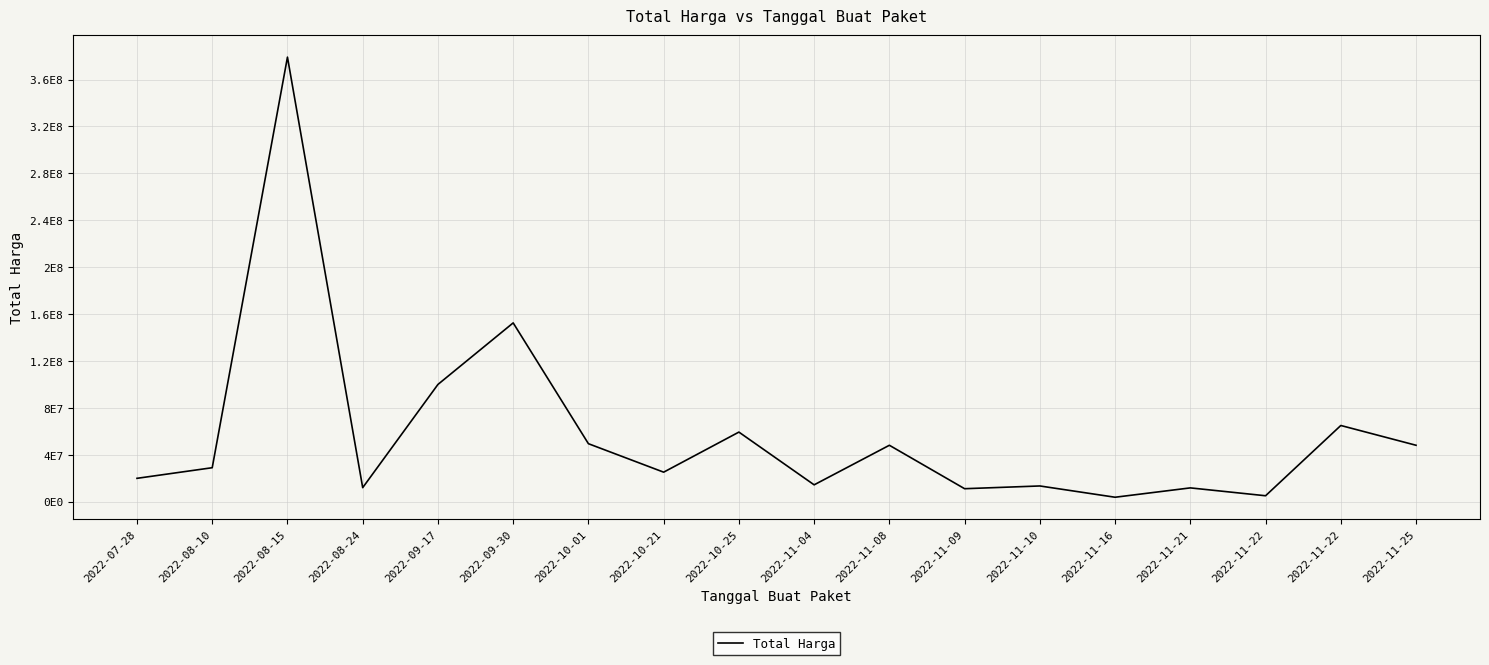

At which category does the chart reach its minimum across all series?

2022-11-16